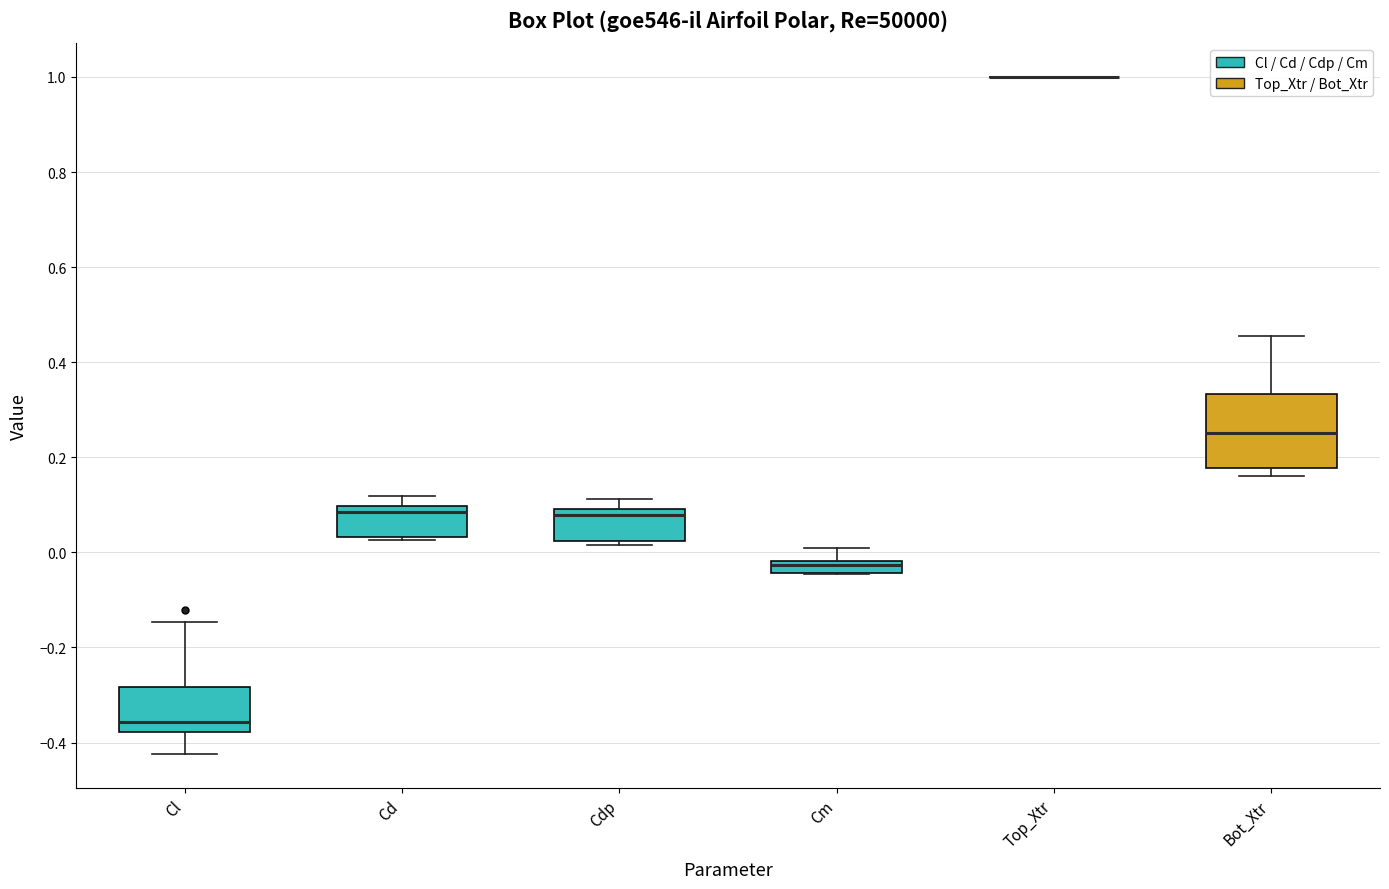

Where is the lower edge of the box for Cm on the y-axis? The values are not printed on the chart, so give them approximately, as read against the axis.

-0.04